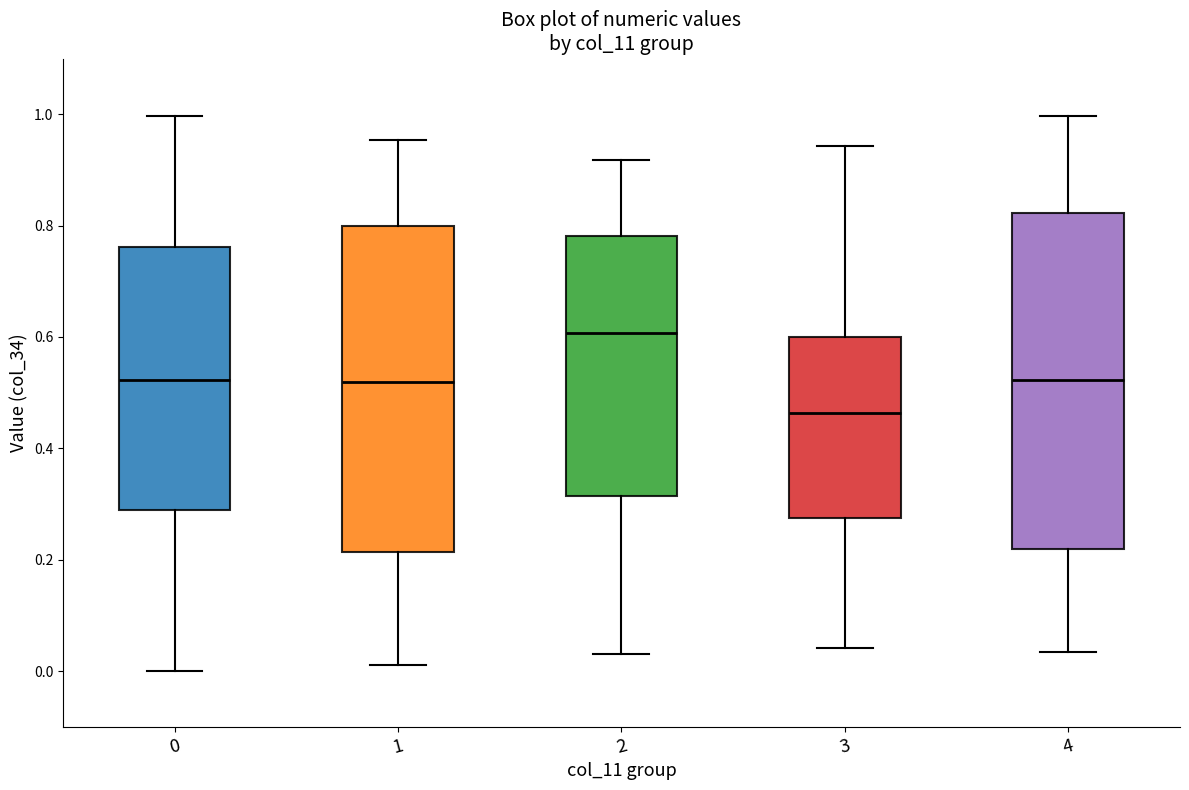

Reading left to right, transcribe this box plot: for each box, give where its median line is, the range the box spans, and where its two whiskers end, as read against the y-axis. The values are not printed on the chart, so give them approximately, as read against the axis.

0: median 0.52, box 0.28 to 0.76, whiskers 0.00 to 1.00
1: median 0.52, box 0.22 to 0.80, whiskers 0.02 to 0.96
2: median 0.60, box 0.32 to 0.78, whiskers 0.04 to 0.92
3: median 0.46, box 0.28 to 0.60, whiskers 0.04 to 0.94
4: median 0.52, box 0.22 to 0.82, whiskers 0.04 to 1.00